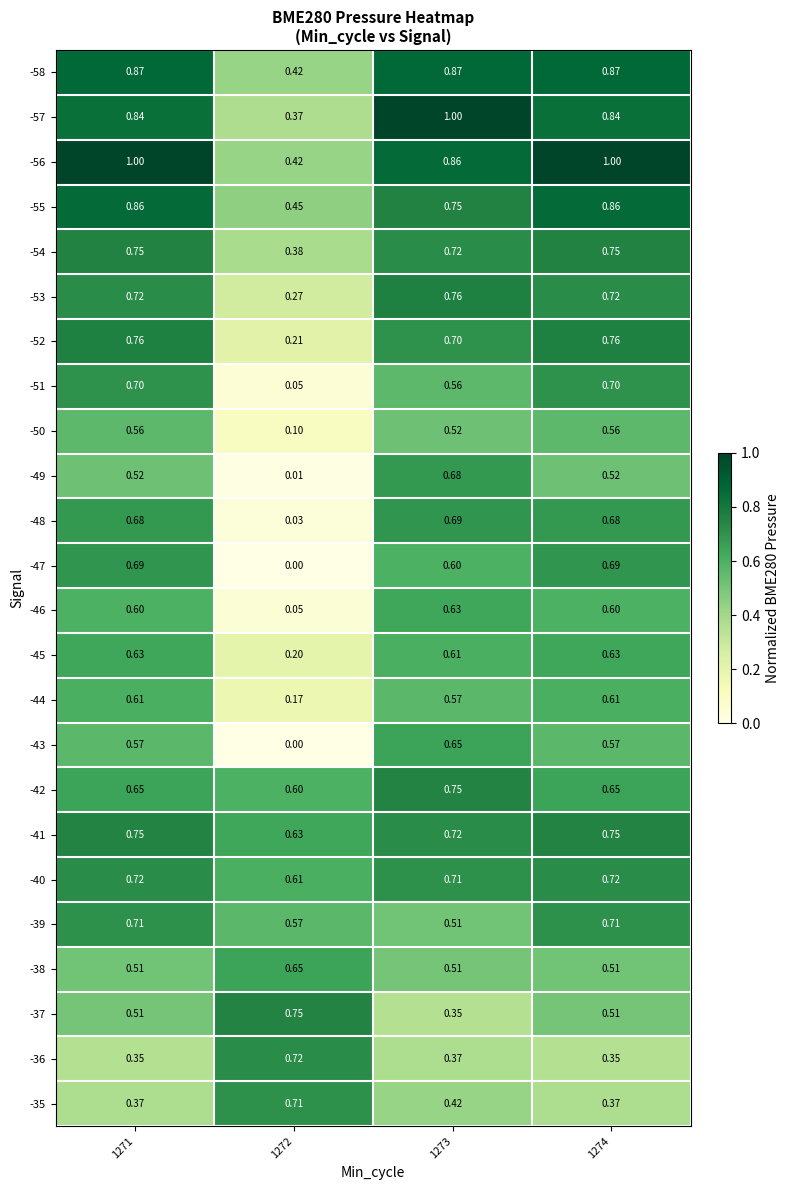

At which category is the sum across all series the highest?

1271